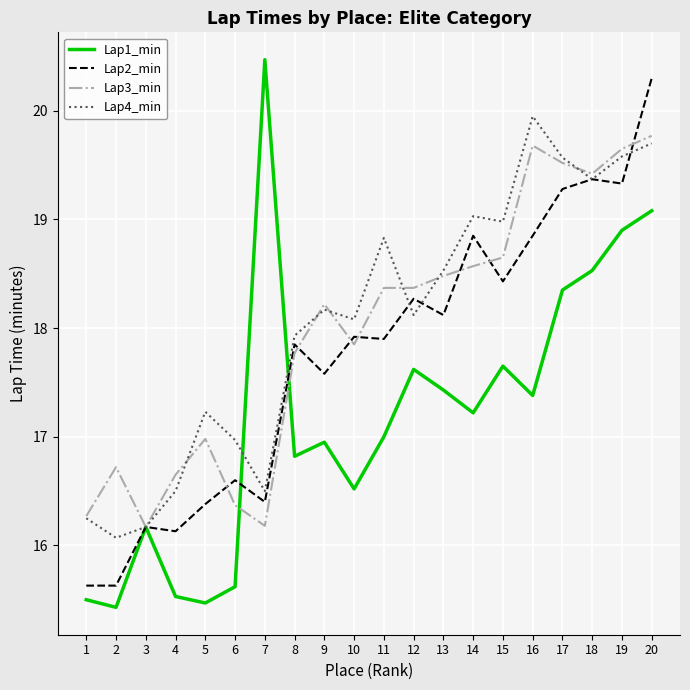

What are all the series names shown in the legend?

Lap1_min, Lap2_min, Lap3_min, Lap4_min